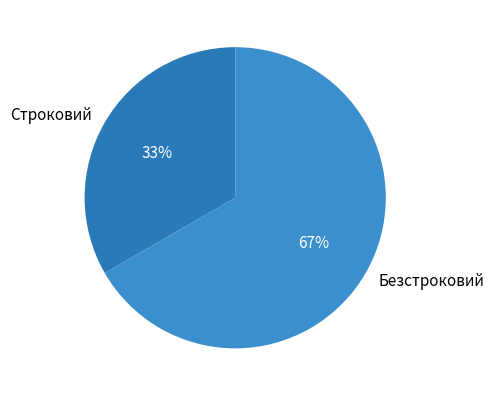

Approximately how many times larger is the value at Безстроковий compared to Строковий?

2.0